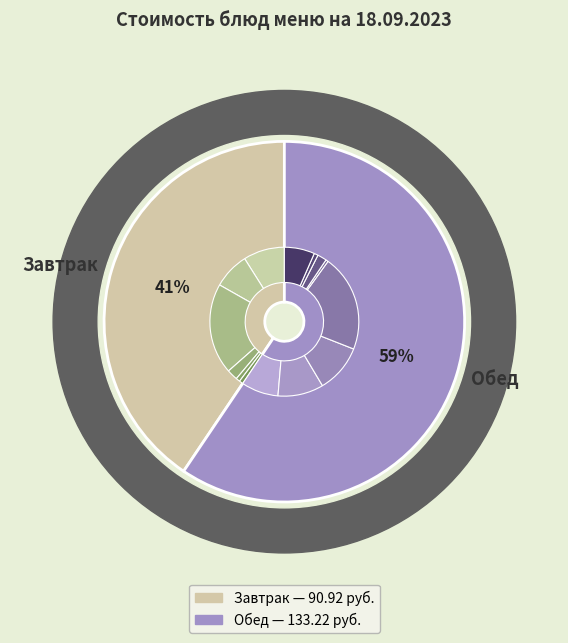

What portion of the pie excludes Фрукт (мандарин)?

80.3%